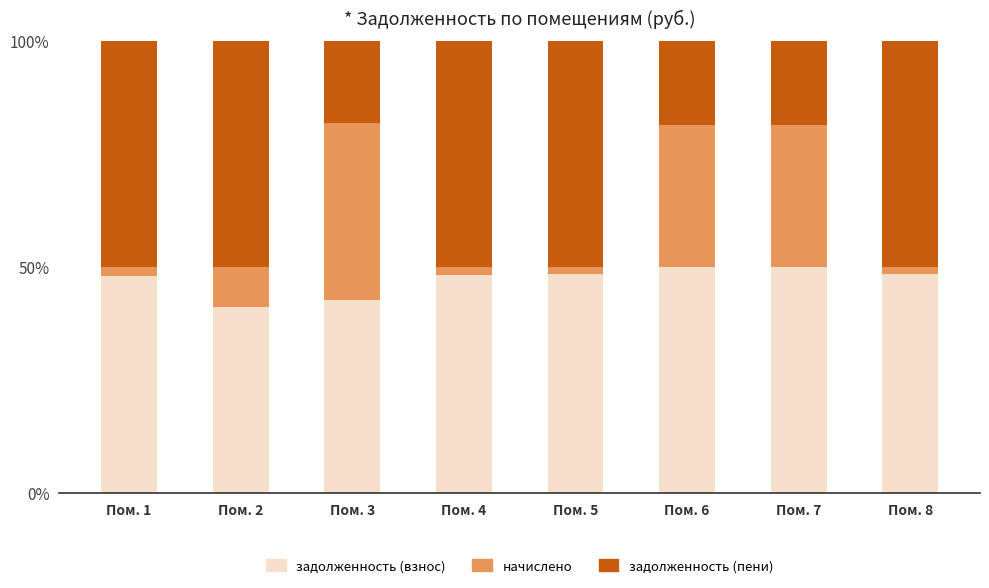

What is the total value across all series at Пом. 7?

100.0